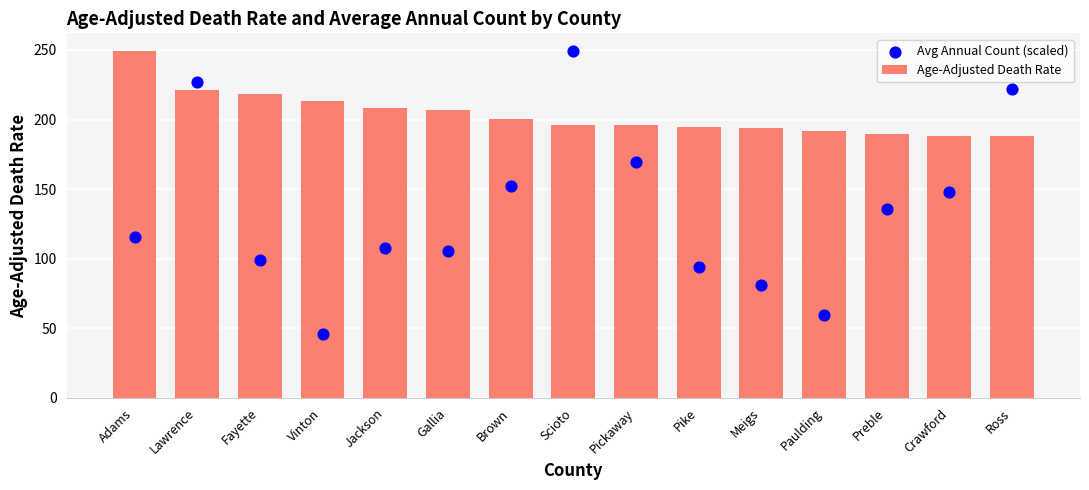

Which series has the widest spread of Y values?

Avg Annual Count (scaled)